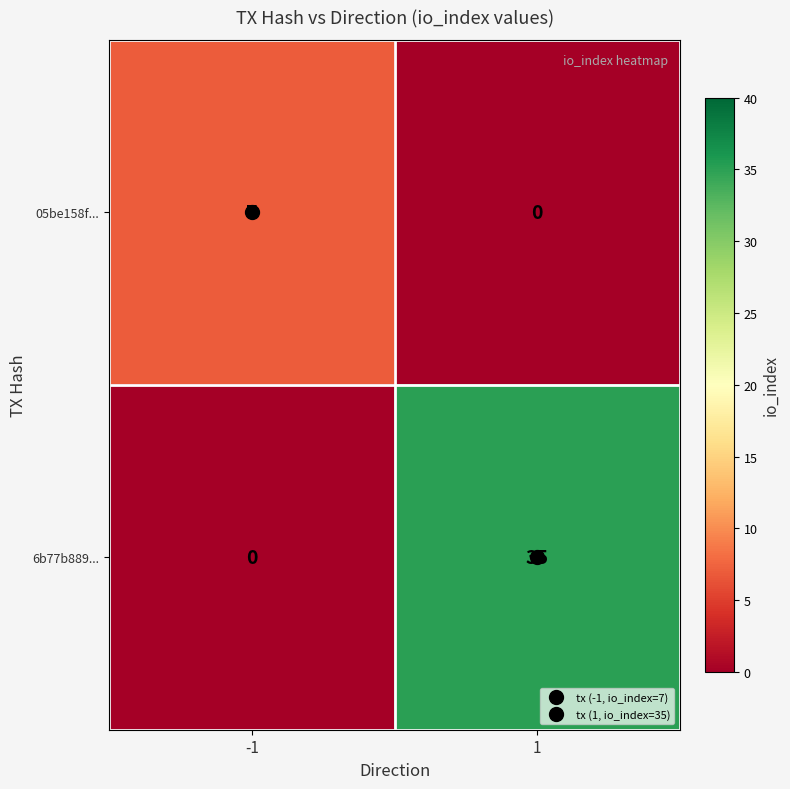

What is the difference between the maximum and minimum values in the 05be158f... series?

7